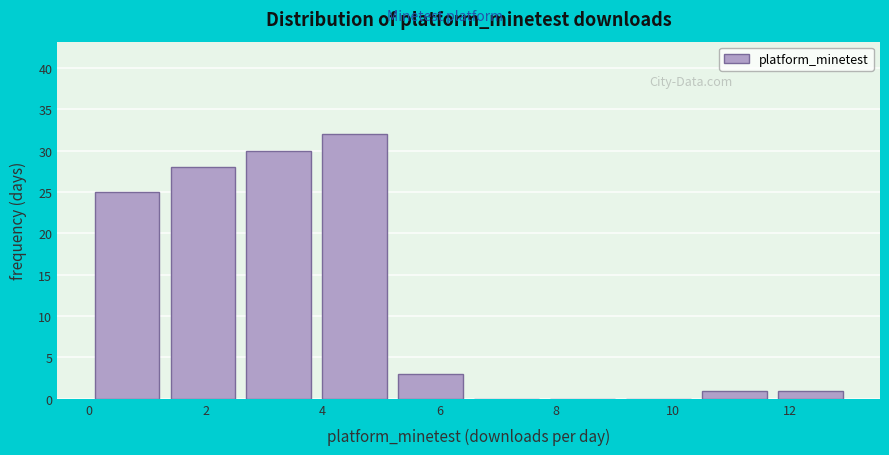

Over which range of the x-axis is the bar tallest?

3.9 to 5.2